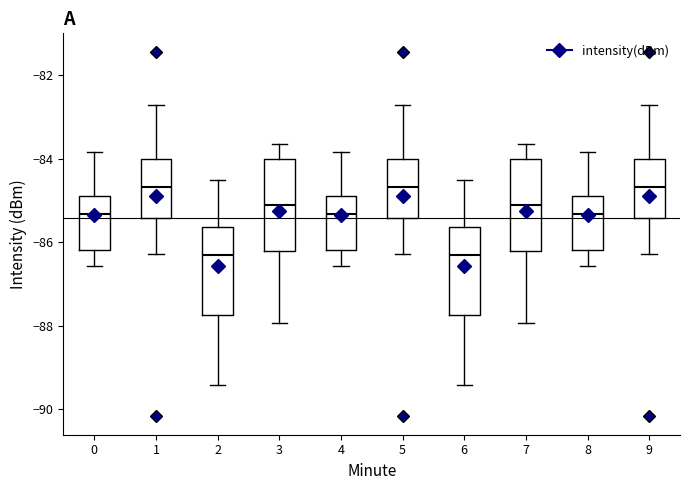

Reading left to right, transcribe this box plot: for each box, give where its median line is, the range the box spans, and where its two whiskers end, as read against the y-axis. The values are not printed on the chart, so give them approximately, as read against the axis.

0: median -85.4, box -86.2 to -84.8, whiskers -86.6 to -83.8
1: median -84.6, box -85.4 to -84.0, whiskers -86.2 to -82.8
2: median -86.4, box -87.8 to -85.6, whiskers -89.4 to -84.6
3: median -85.2, box -86.2 to -84.0, whiskers -88.0 to -83.6
4: median -85.4, box -86.2 to -84.8, whiskers -86.6 to -83.8
5: median -84.6, box -85.4 to -84.0, whiskers -86.2 to -82.8
6: median -86.4, box -87.8 to -85.6, whiskers -89.4 to -84.6
7: median -85.2, box -86.2 to -84.0, whiskers -88.0 to -83.6
8: median -85.4, box -86.2 to -84.8, whiskers -86.6 to -83.8
9: median -84.6, box -85.4 to -84.0, whiskers -86.2 to -82.8